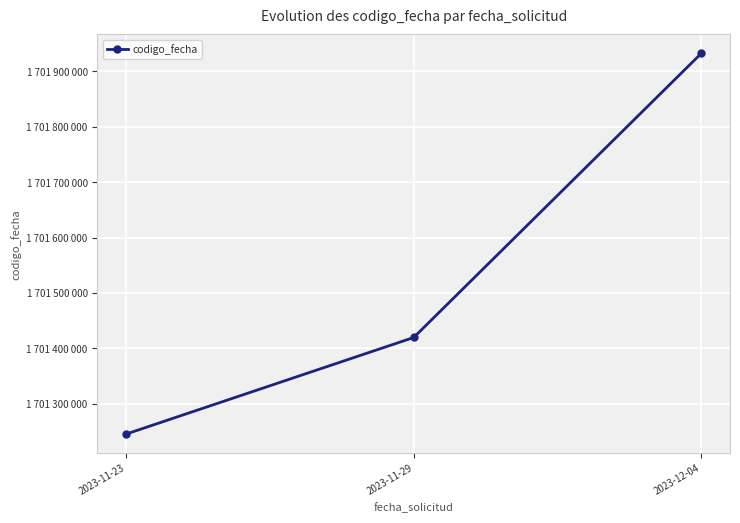

What is the change in value from 2023-11-23 to 2023-11-29?

+174100